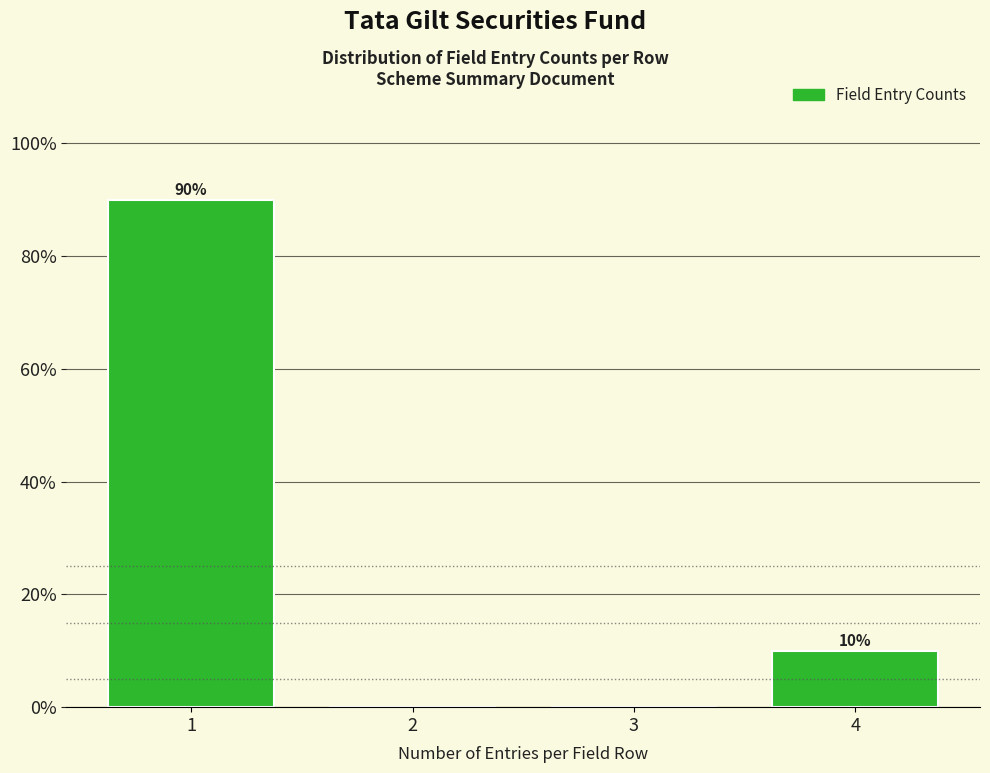

Reading left to right, list all the values displayed in this chart.

1=90	2=0	3=0	4=10